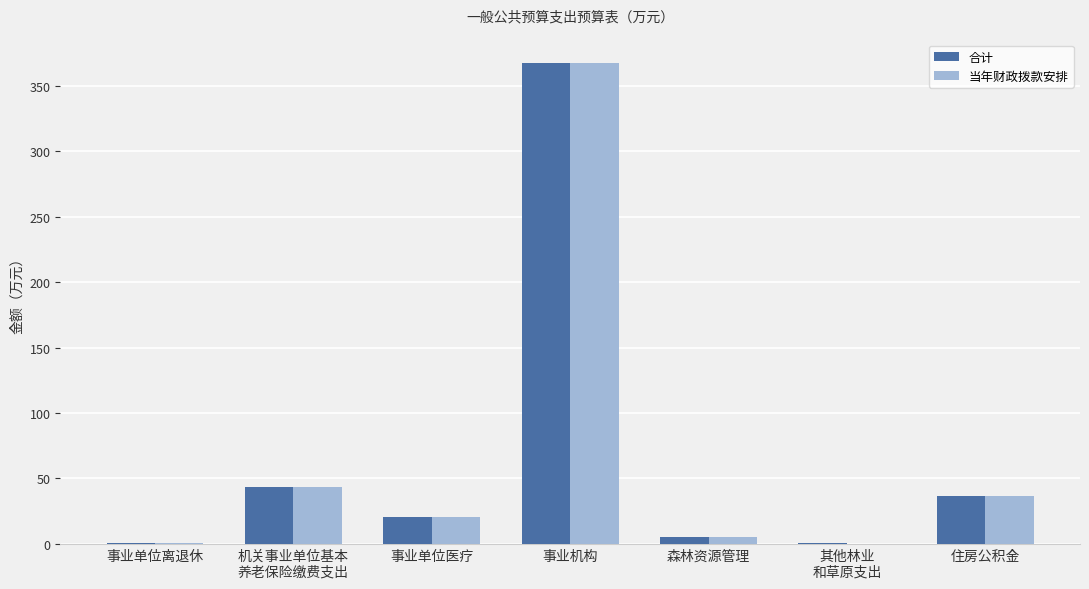

Which category has the highest value in the 合计 series?

事业机构